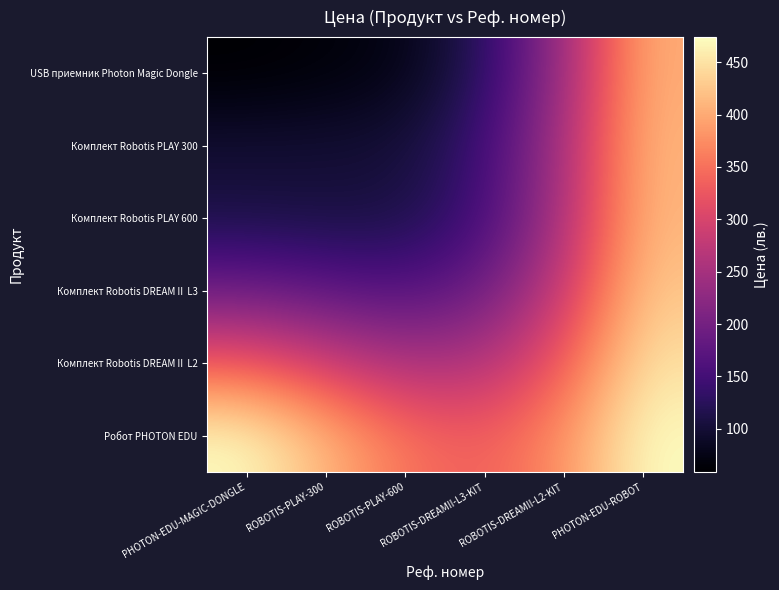

What is the greatest value displayed?

474.0